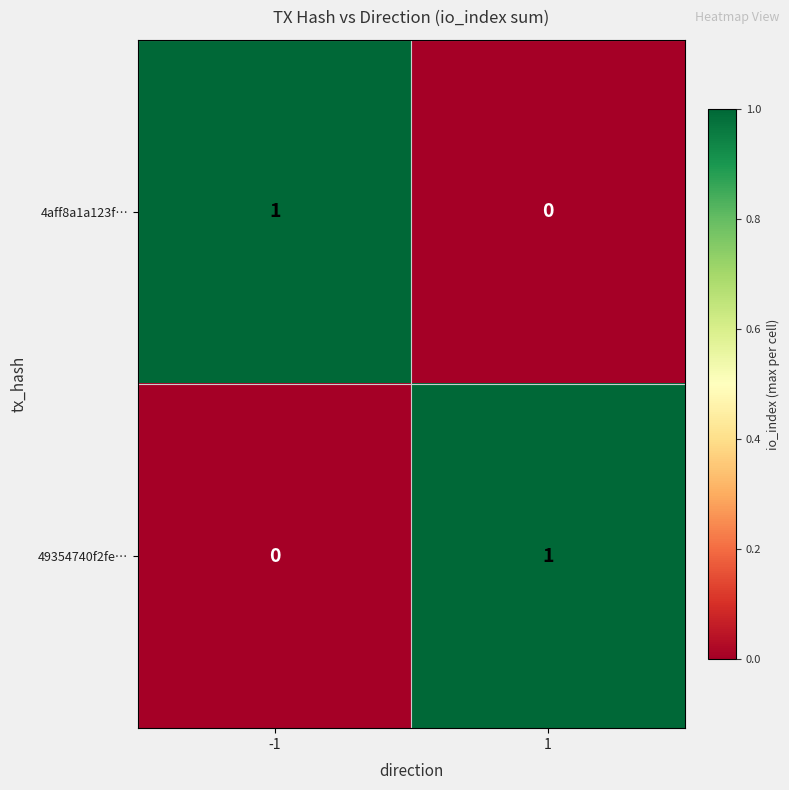

Is the value of 4aff8a1a123f… at -1 greater than the value of 49354740f2fe… at -1?

Yes